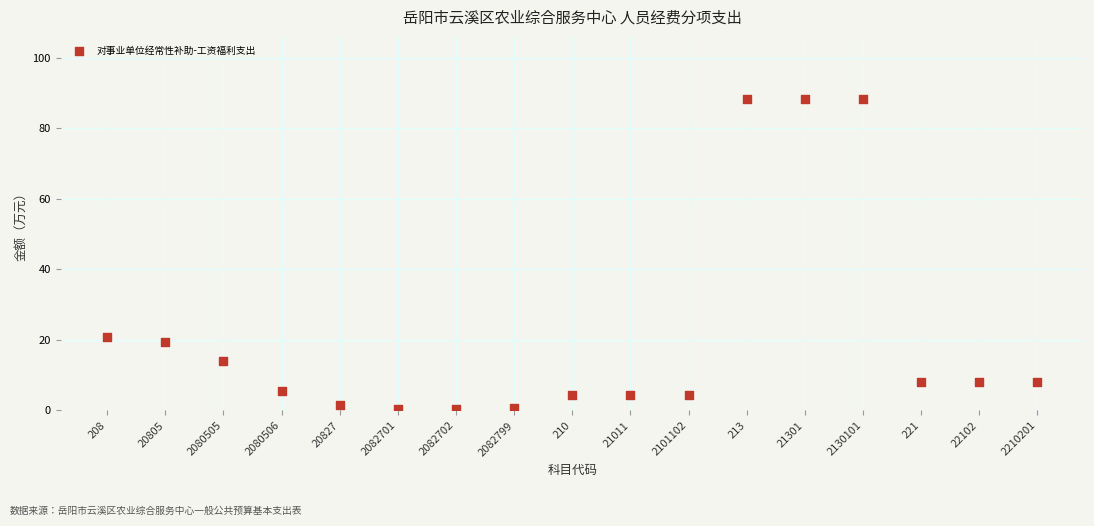

What is the range of Y values (max minus min)?

88.0